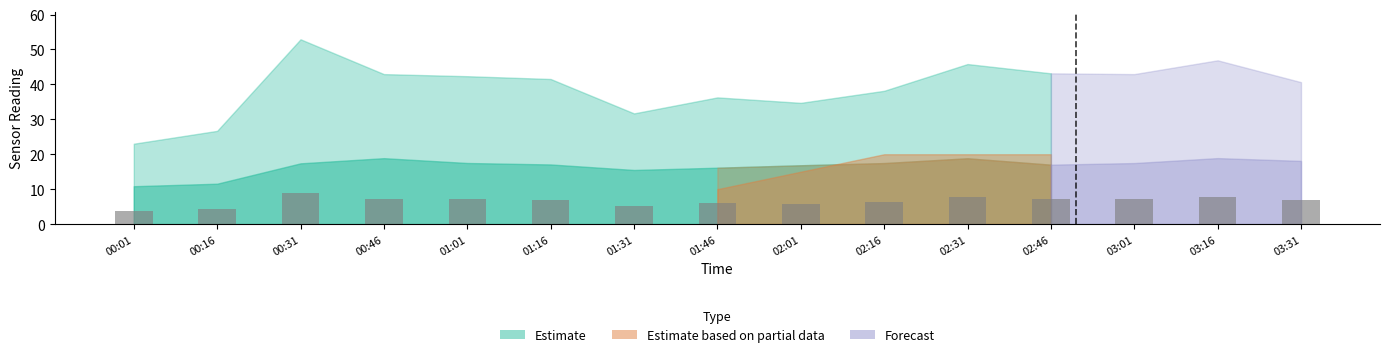

What is the sum of all values?

98.3